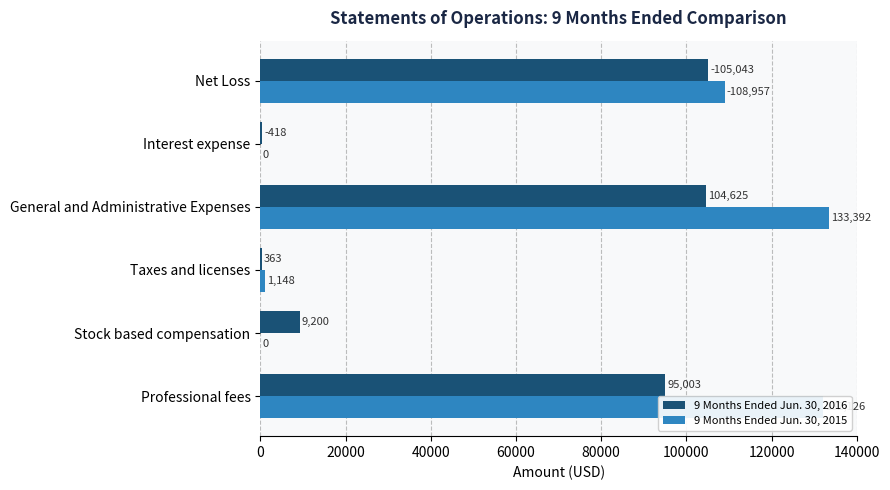

What is the total value across all series at Stock based compensation?

9200